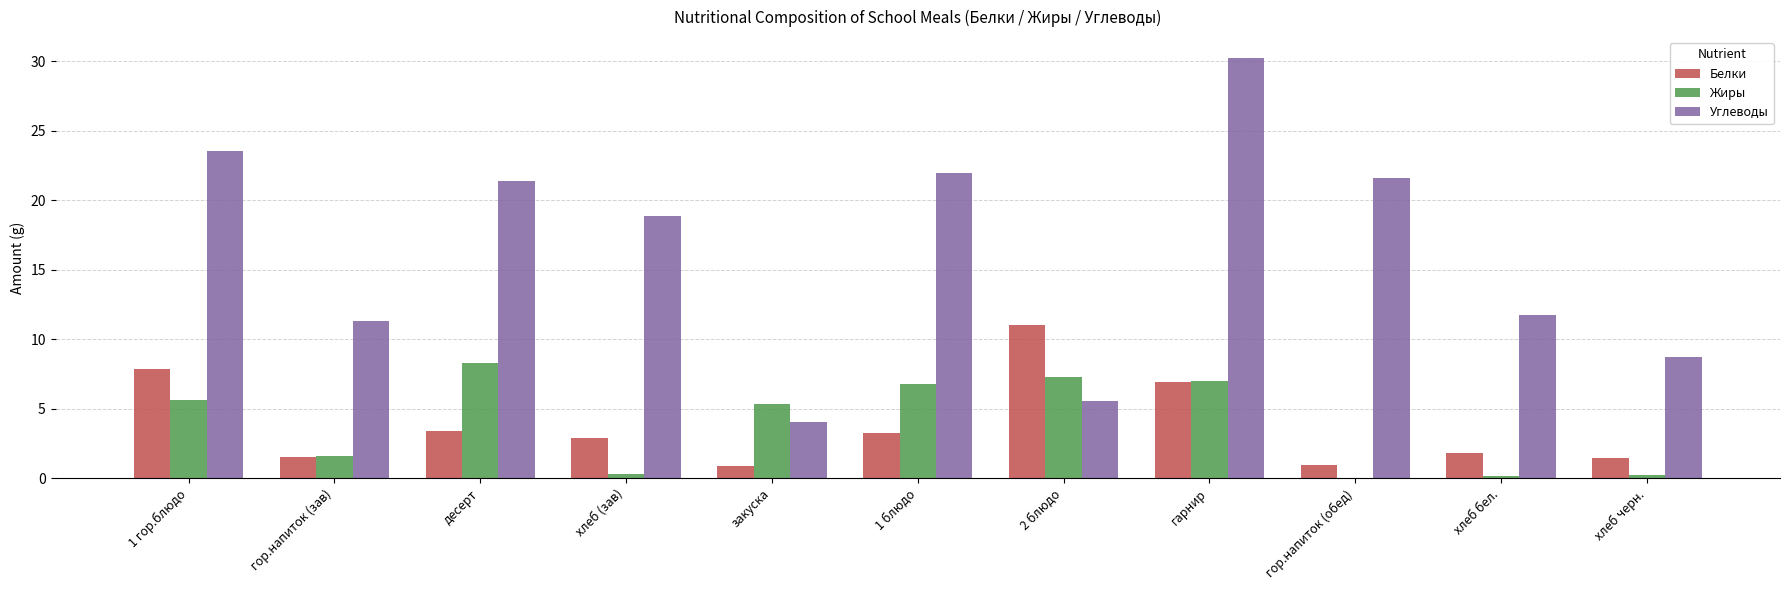

Is it true that Жиры equals 5.3 at закуска?

True